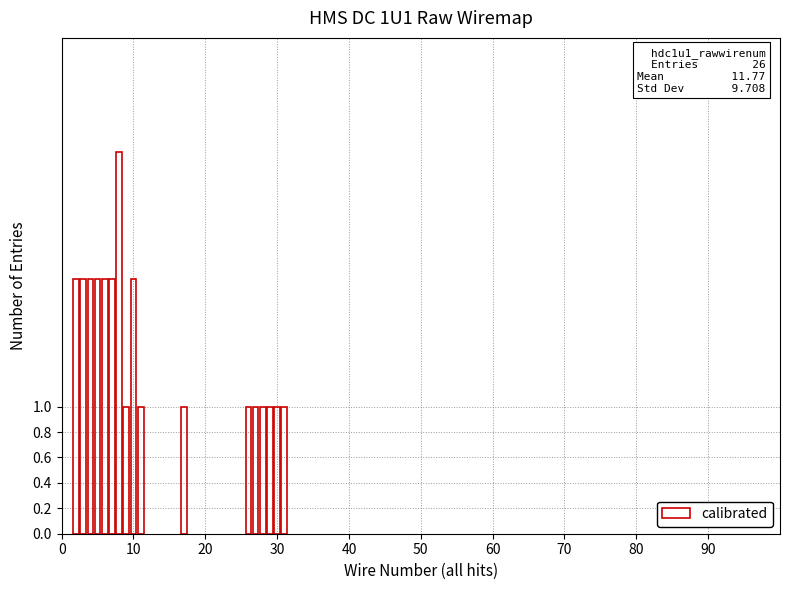

What is the value of the 10th bar from the left?

1